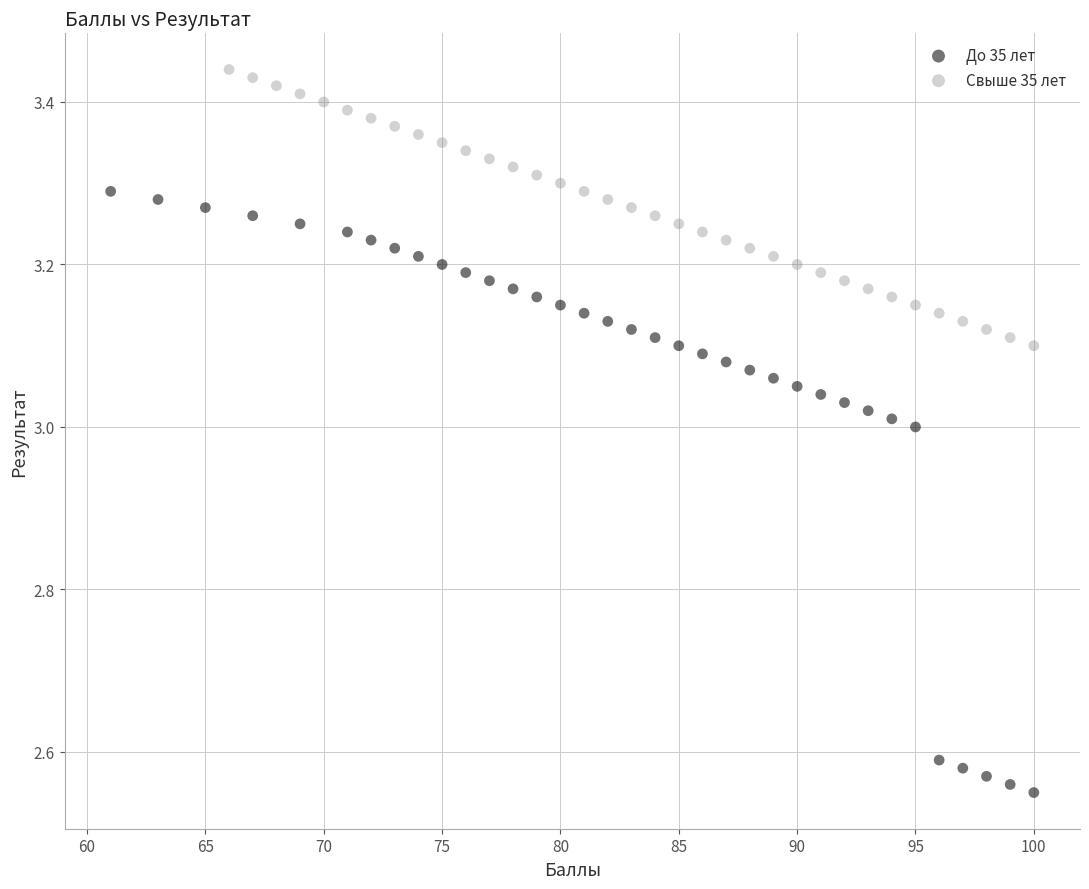

Which series has the largest Y range (max minus min)?

До 35 лет